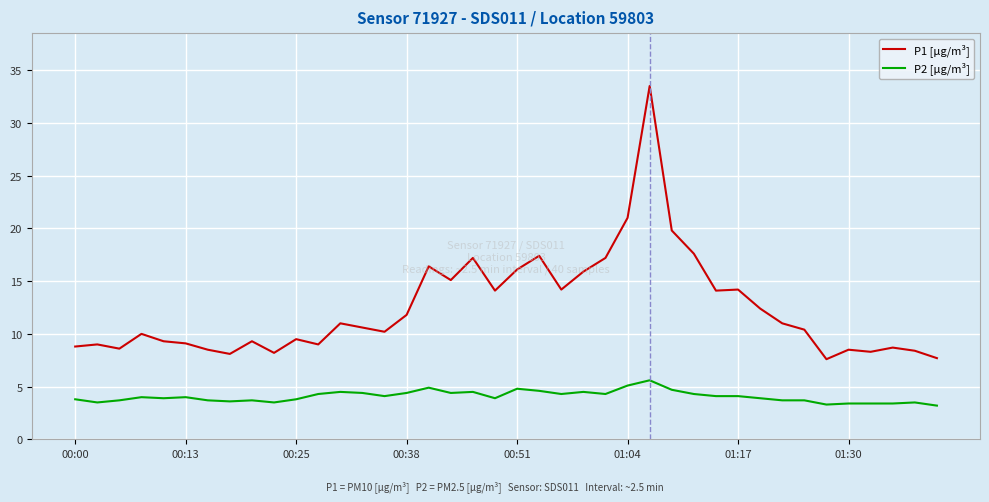

Rank the series by their maximum value, from highest to lowest.

P1 [µg/m³], P2 [µg/m³]